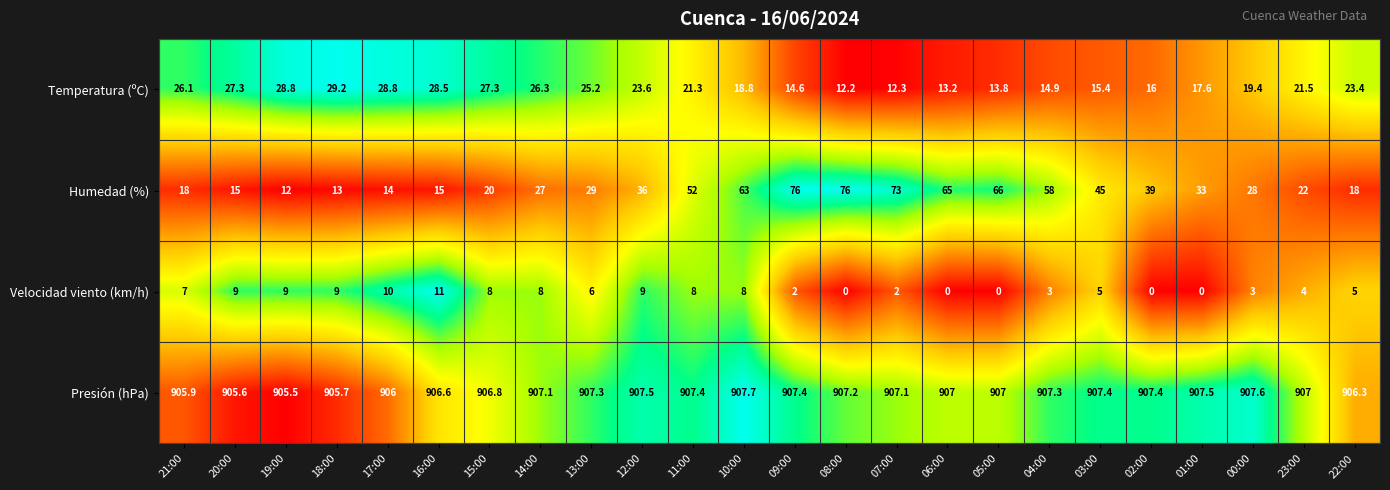

What is the difference between the highest and lowest values at 10:00?

899.7